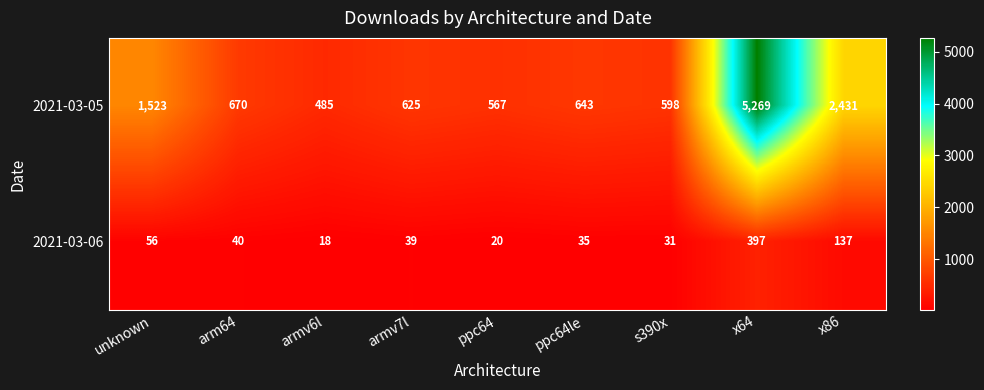

Which label corresponds to the largest value in the chart?

x64